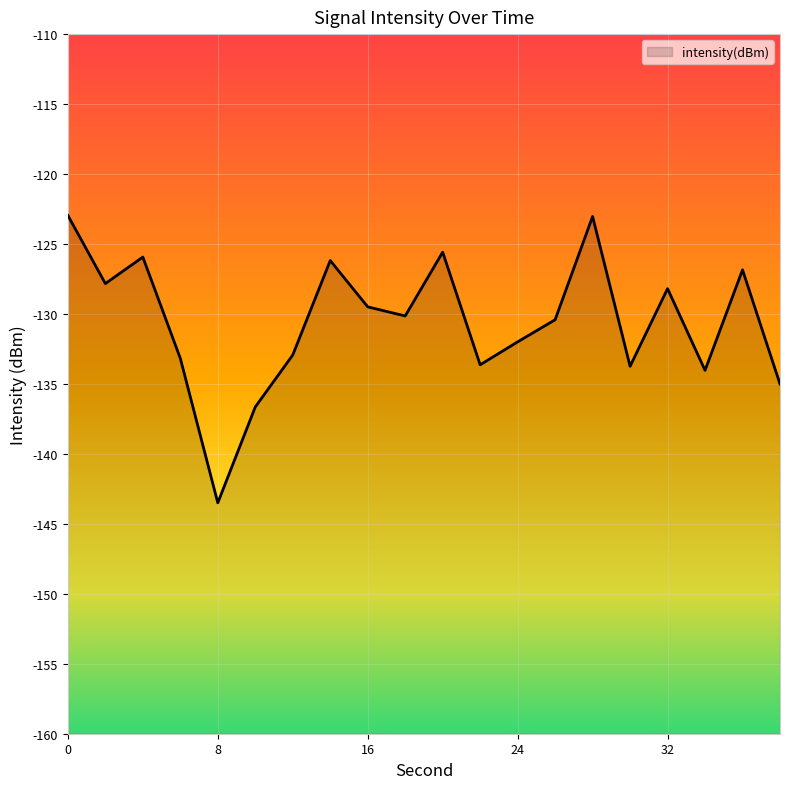

Count the number of values greater than -130.

9